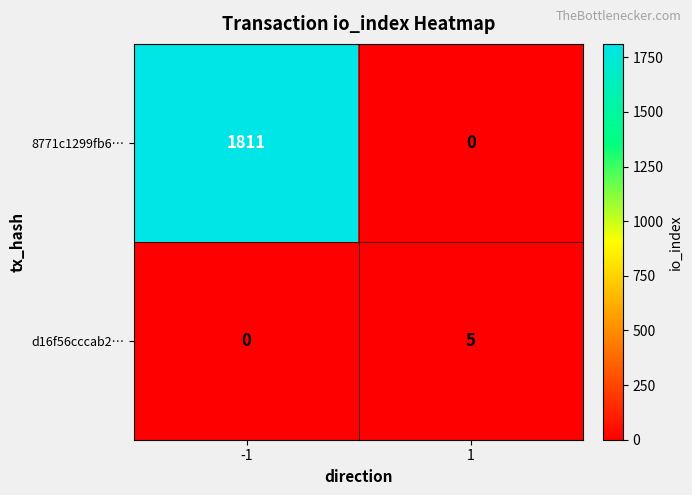

Which series has the largest total across all categories?

8771c1299fb6…